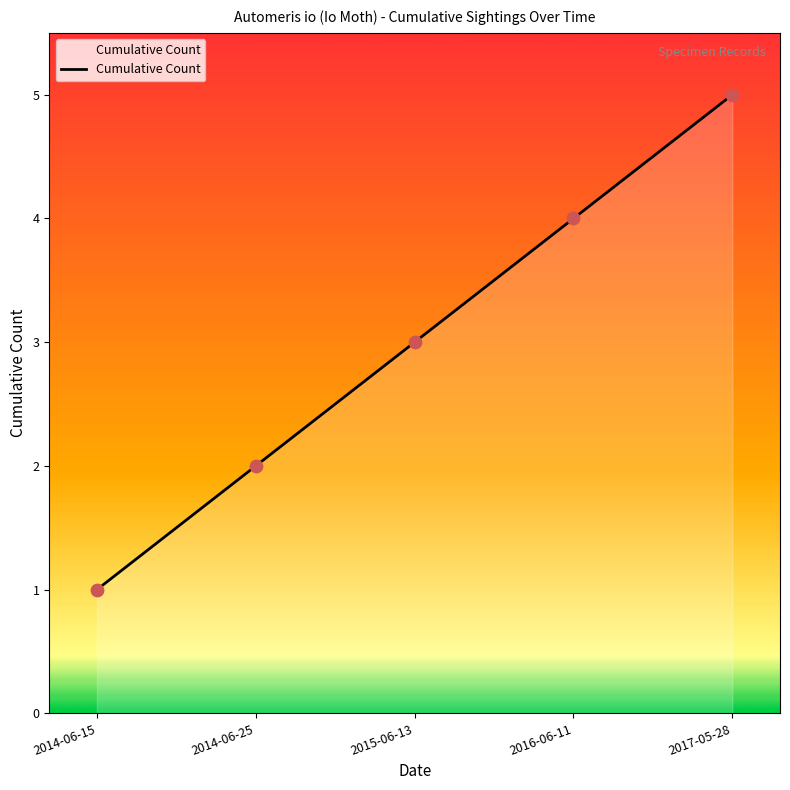

Between 2016-06-11 and 2014-06-25, which is larger?

2016-06-11